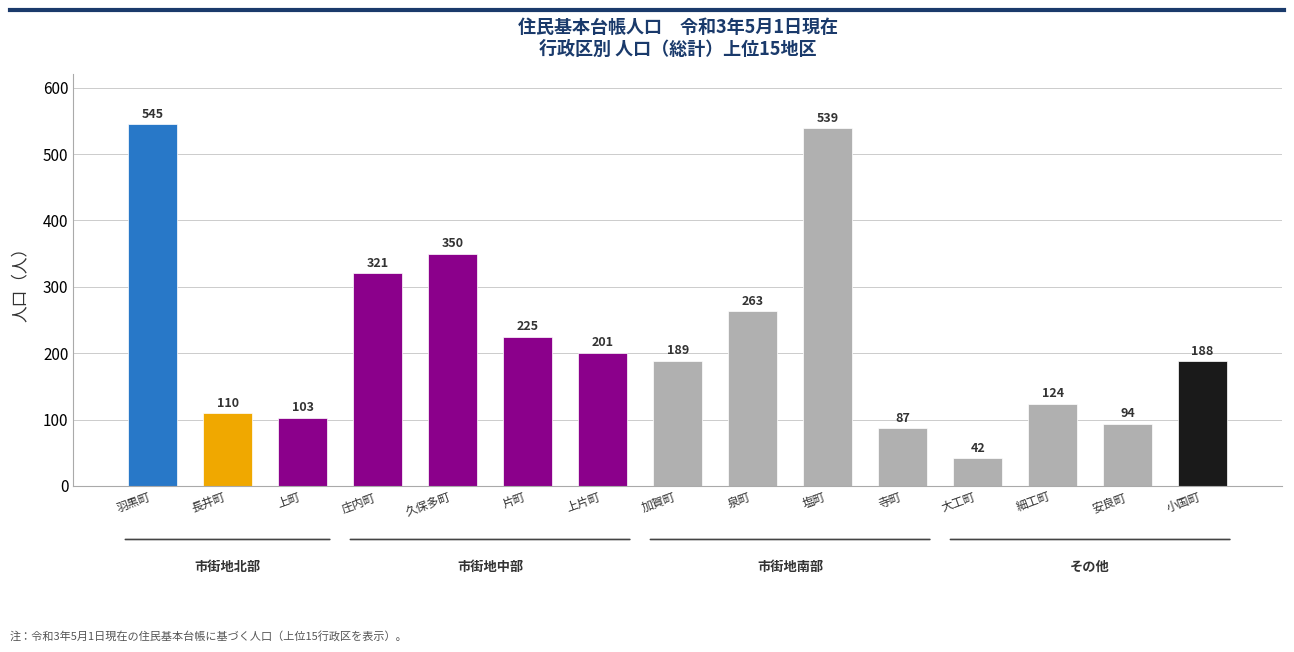

What is the difference between the second highest and second lowest values?

452